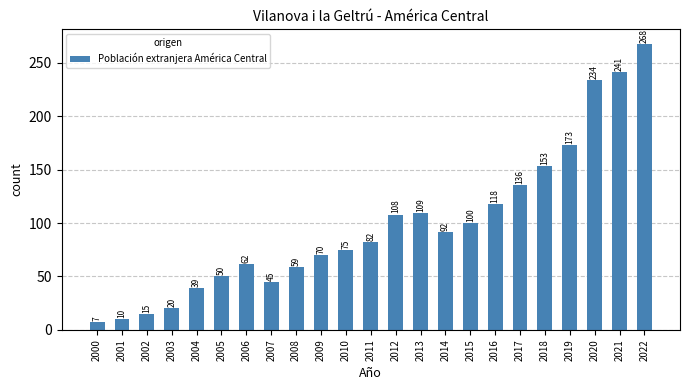

Reading right to left, extract all data points from this chart.

2022=268	2021=241	2020=234	2019=173	2018=153	2017=136	2016=118	2015=100	2014=92	2013=109	2012=108	2011=82	2010=75	2009=70	2008=59	2007=45	2006=62	2005=50	2004=39	2003=20	2002=15	2001=10	2000=7